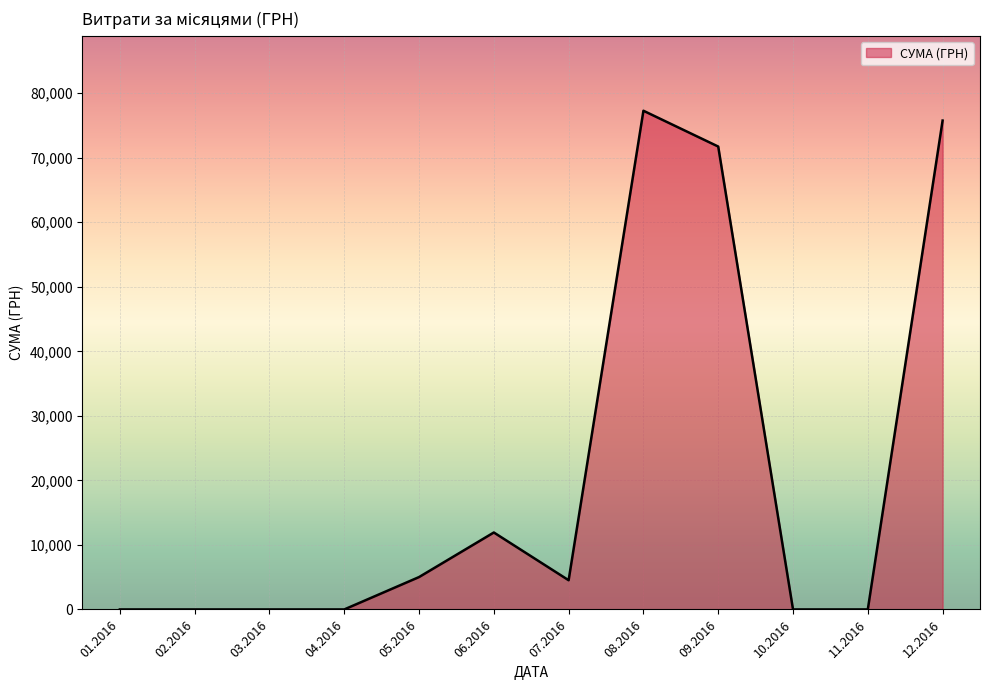

What is the difference between the values at 12.2016 and 09.2016?

4024.5